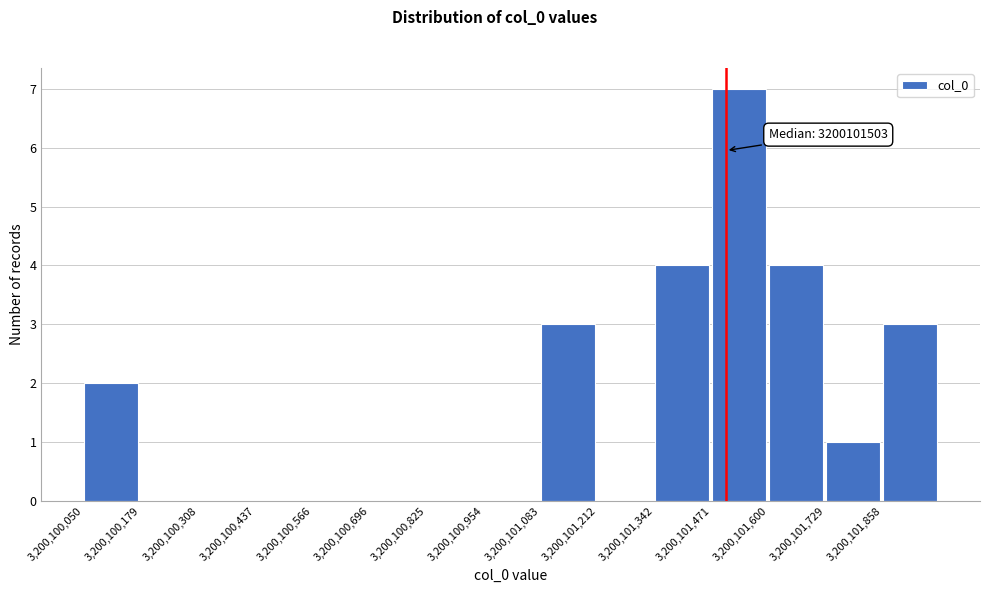

Over which range of the x-axis is the bar tallest?

3200101480 to 3200101600